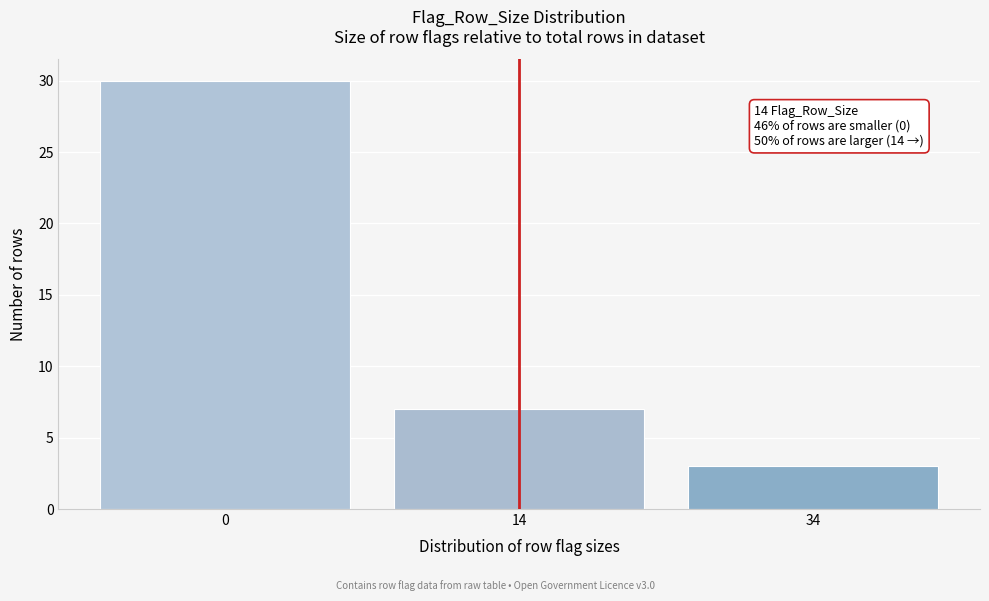

Reading left to right, list all the values displayed in this chart.

30	7	3